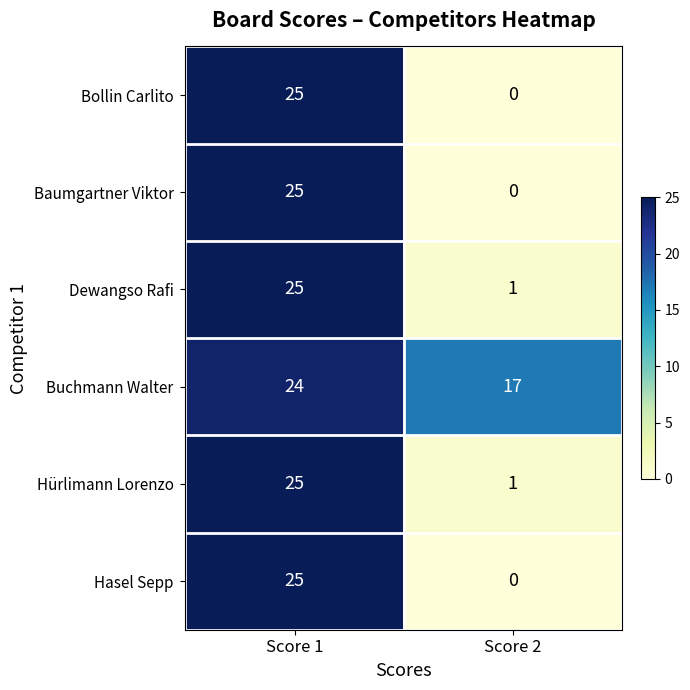

Which series has the largest total across all categories?

Buchmann Walter